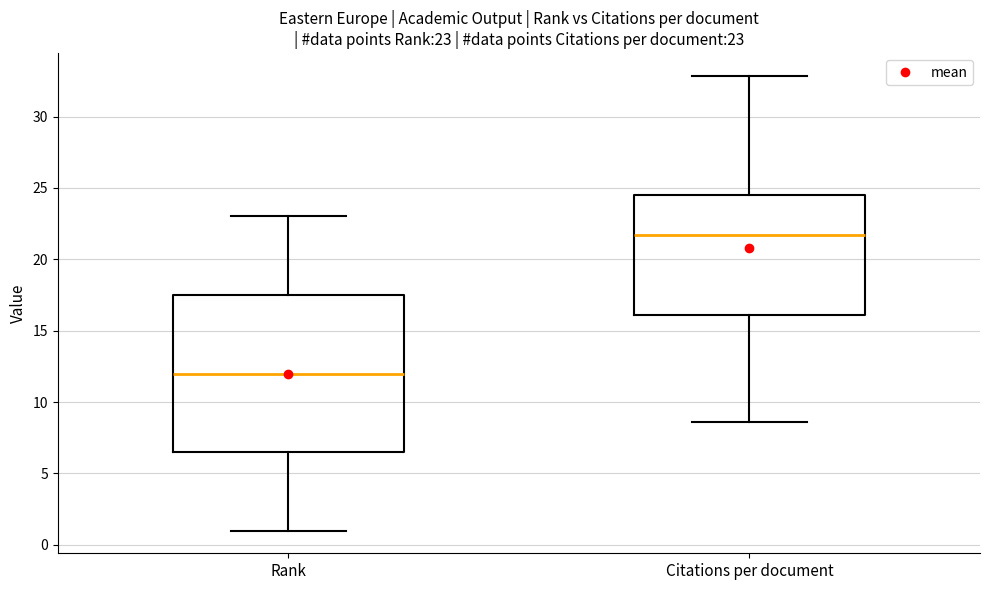

Which box is the tallest, from its lower edge to its upper edge?

Rank